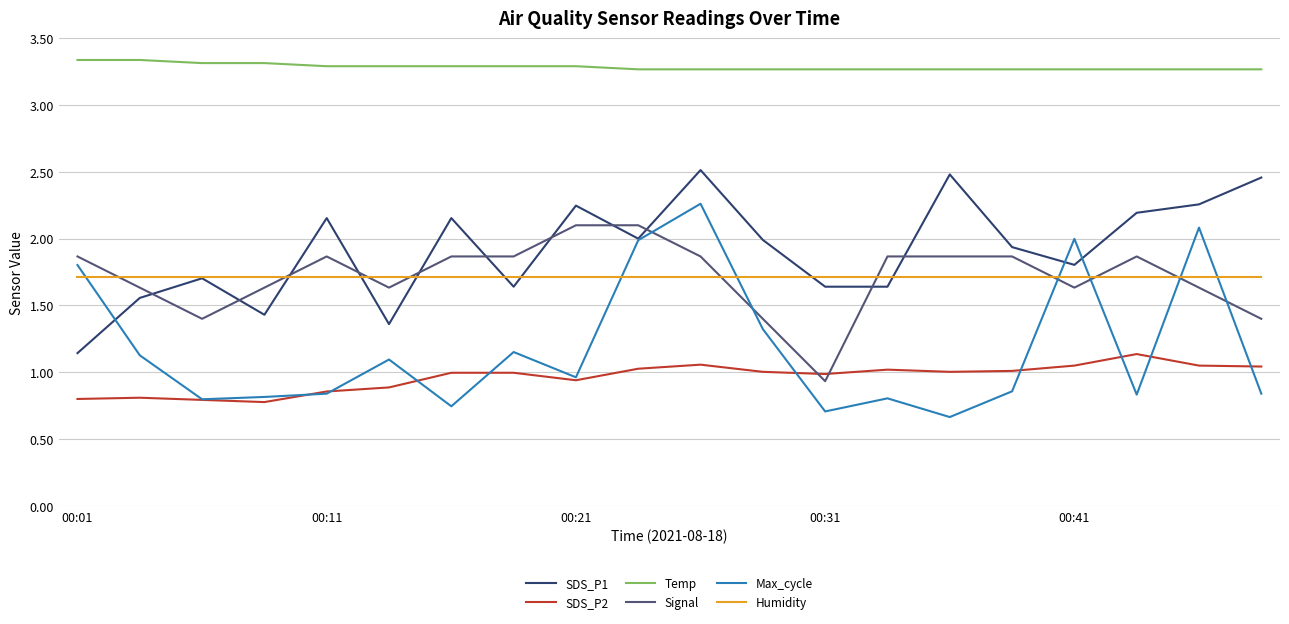

Rank the series by their maximum value, from highest to lowest.

Temp, SDS_P1, Max_cycle, Signal, Humidity, SDS_P2